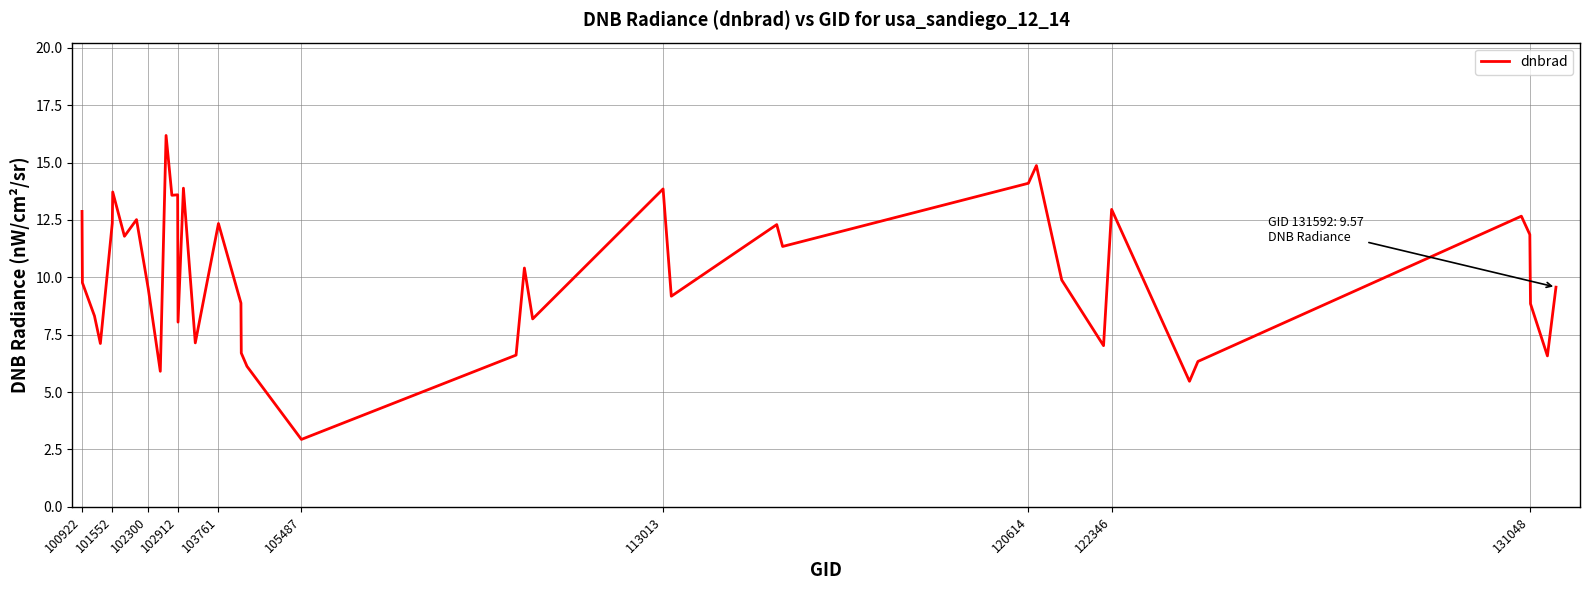

What is the difference between the maximum and minimum values?

13.2